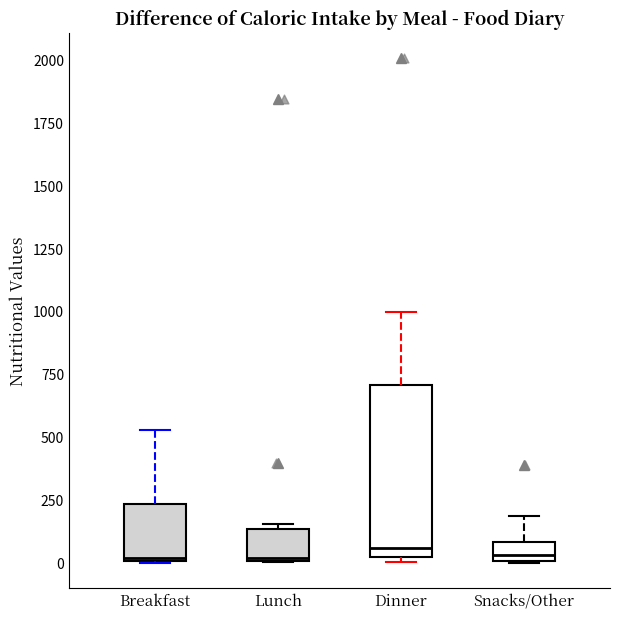

Which box is the tallest, from its lower edge to its upper edge?

Dinner